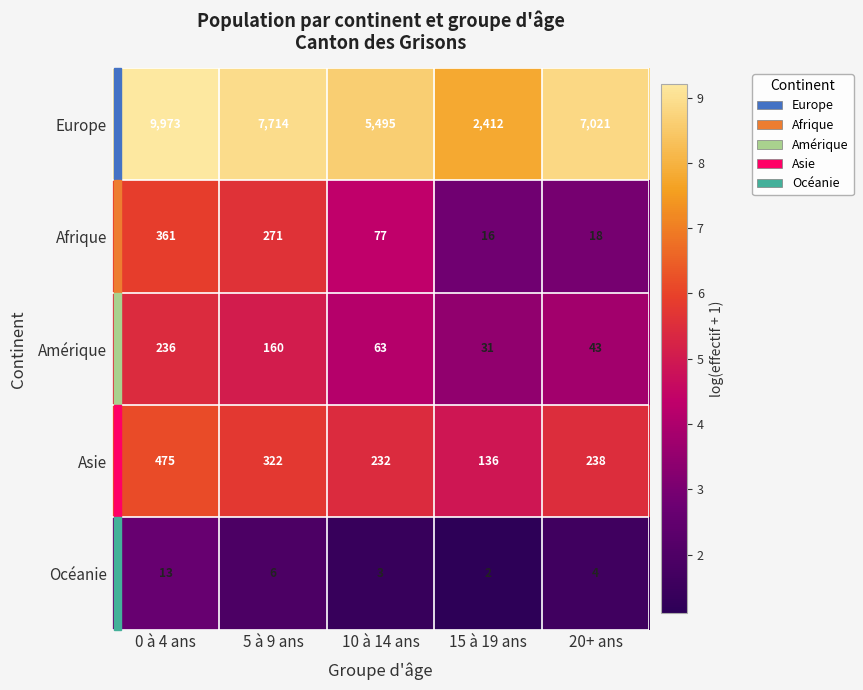

Which series has the largest total across all categories?

Europe